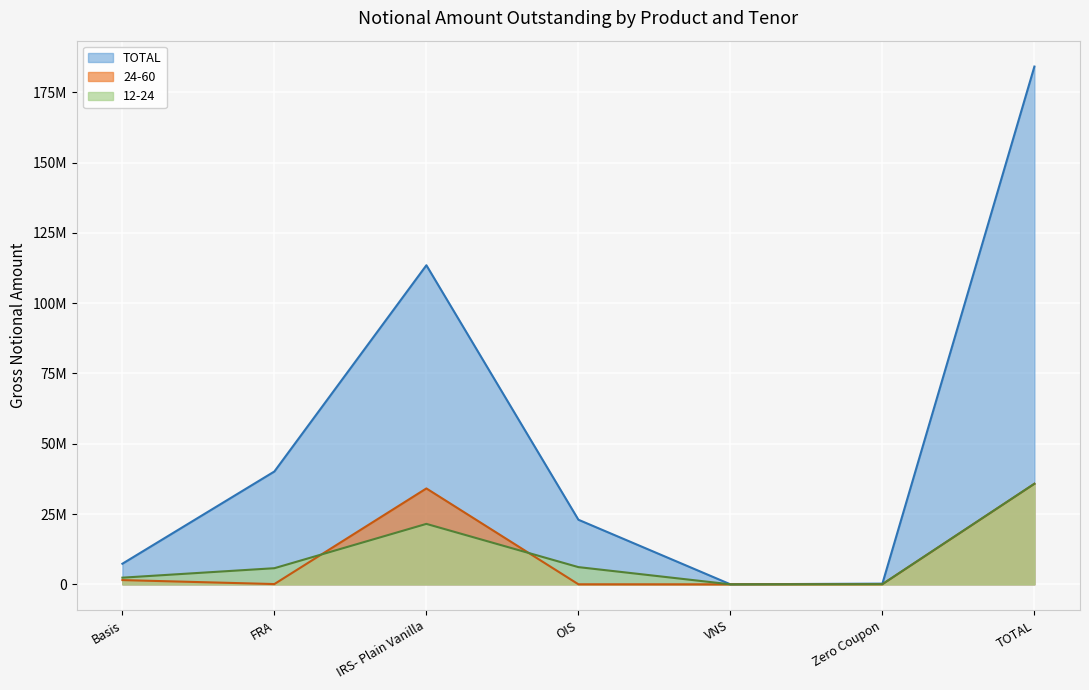

True or false: 24-60 and TOTAL intersect in this chart.

False